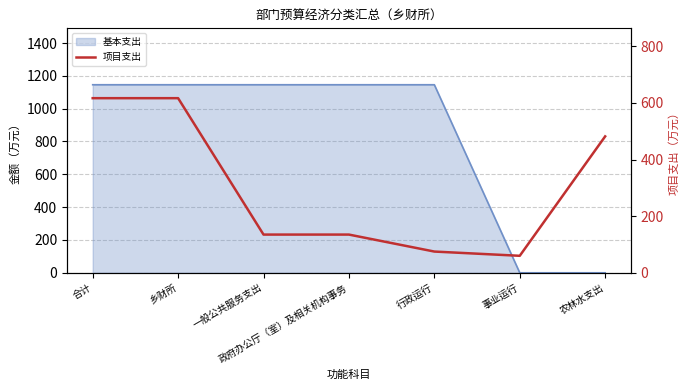

What is the approximate value at 事业运行, to the nearest 10?

60